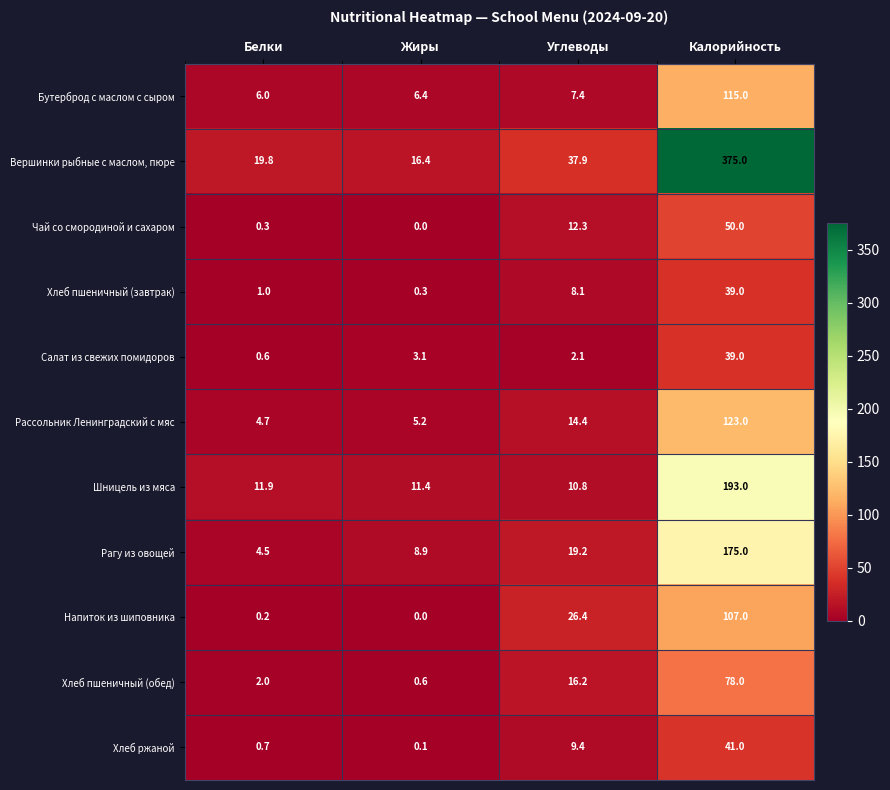

The value of Чай со смородиной и сахаром at Калорийность is 73.5. True or false?

False